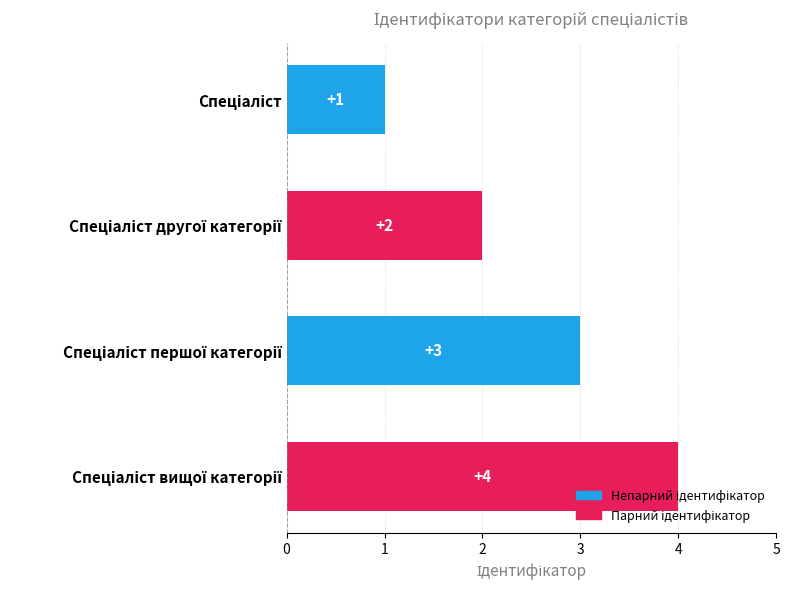

What is the sum of all values?

10